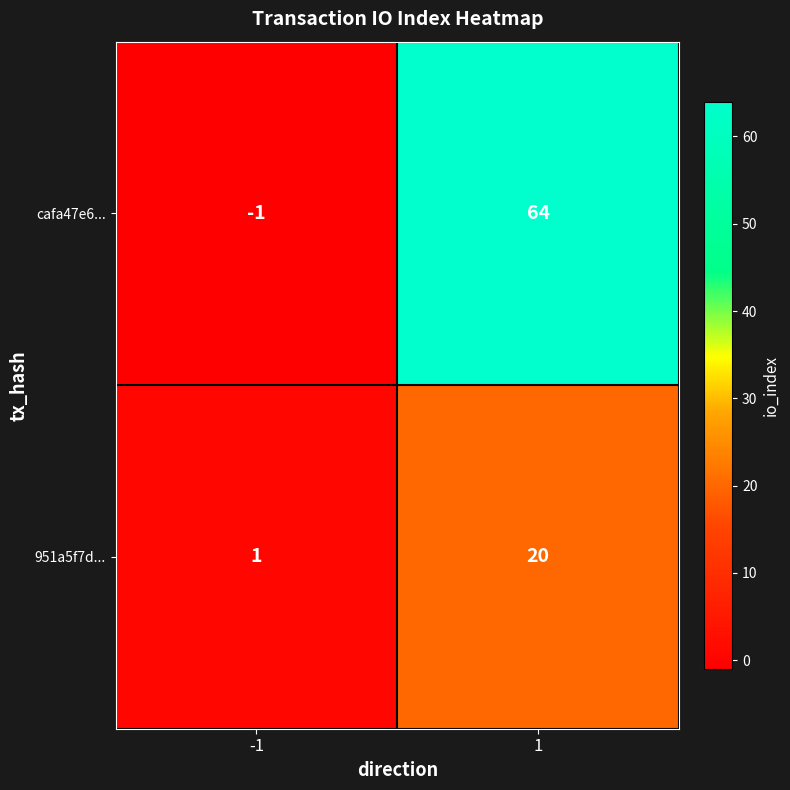

Which series changed the most between -1 and 1?

cafa47e6...